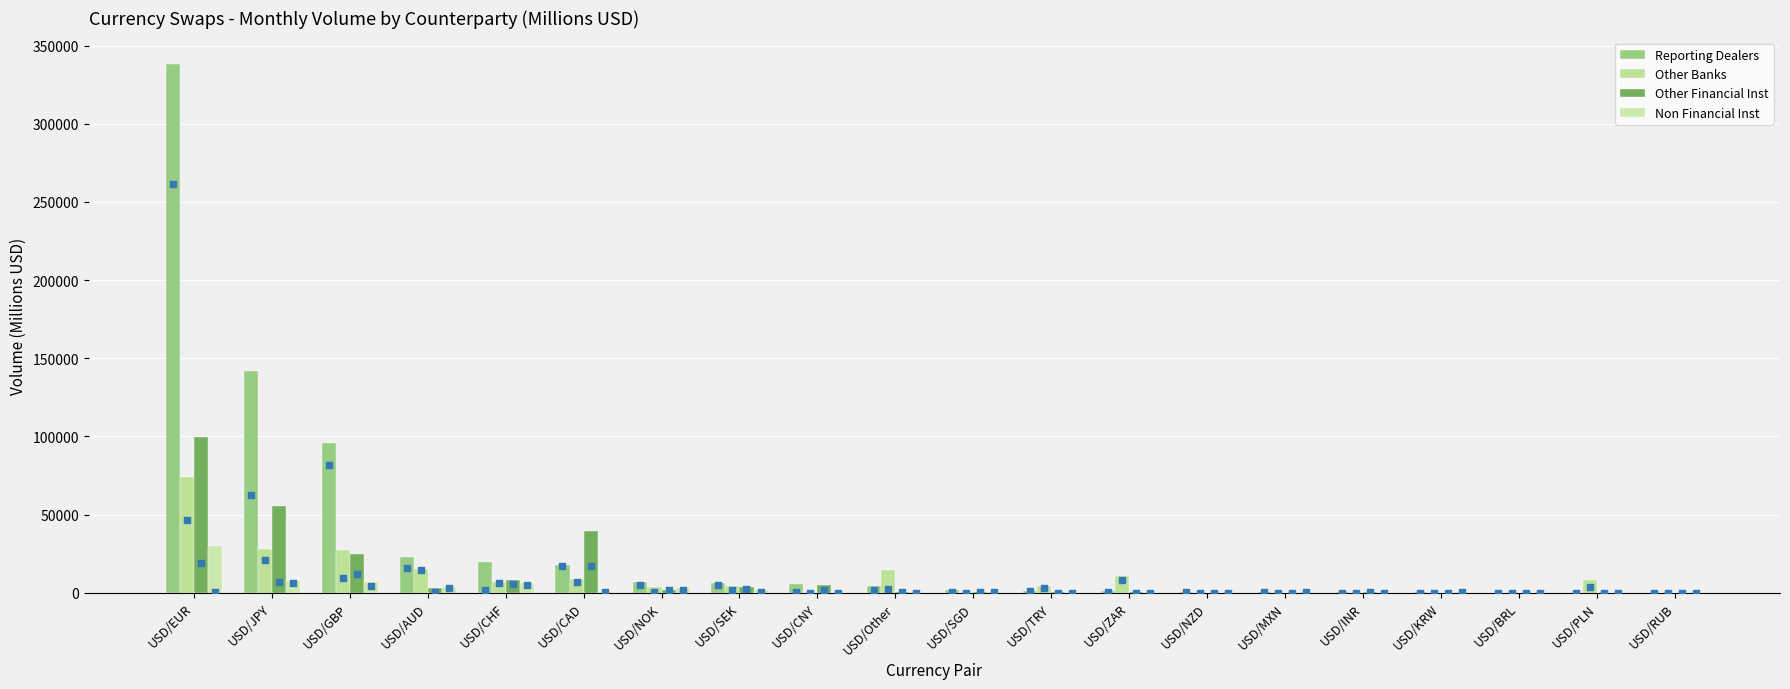

What are all the series names shown in the legend?

Reporting Dealers, Other Banks, Other Financial Inst, Non Financial Inst